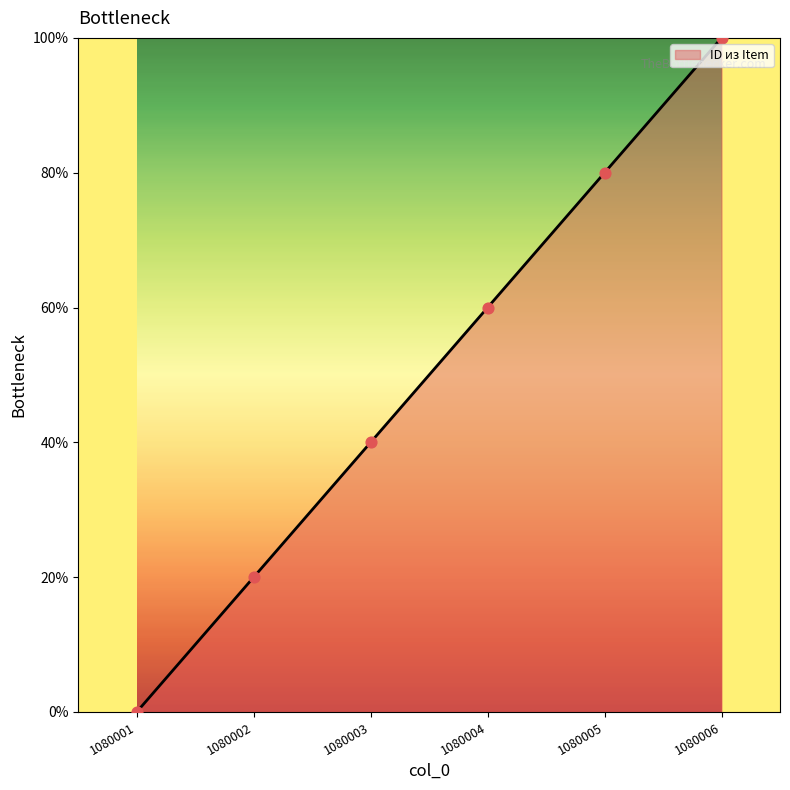

Between 1080001 and 1080002, which is larger?

1080002